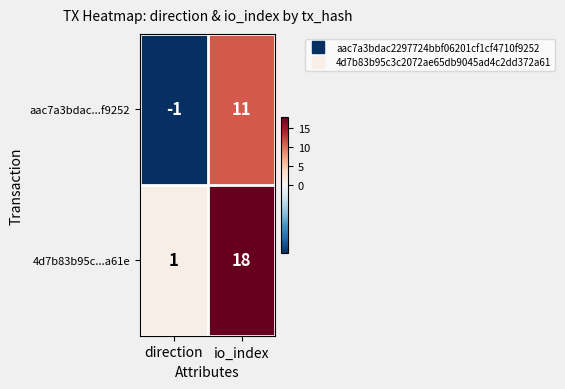

Reading right to left, what are all the values shown in this chart?

aac7a3bdac...f9252: 11	-1
4d7b83b95c...a61e: 18	1